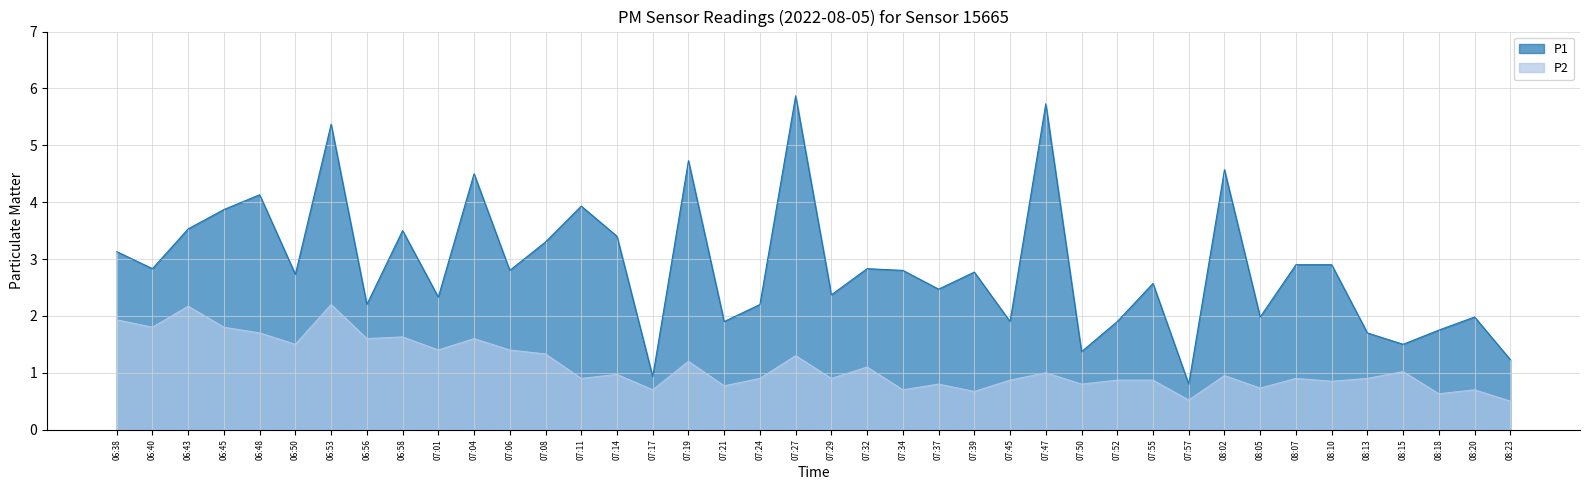

What is the total value across all series at 07:47?

6.7